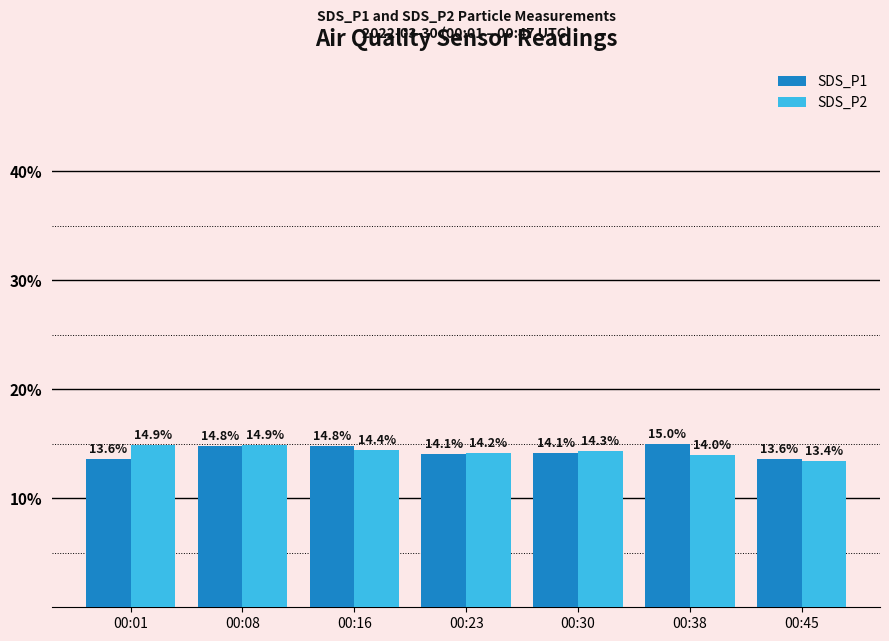

What is the difference between the maximum and minimum values in the SDS_P2 series?

1.5